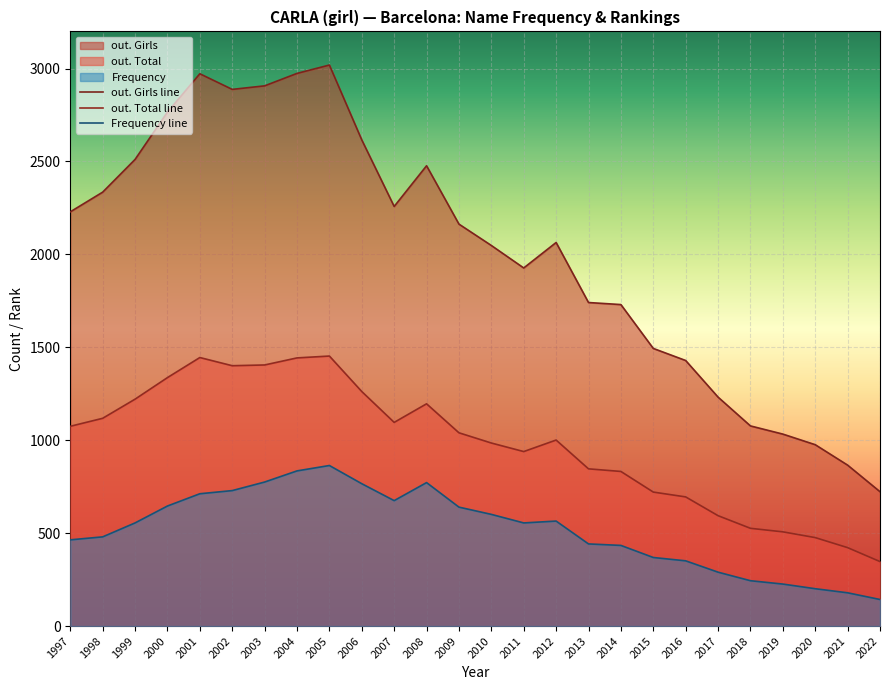

How many interior local peaks does the out. Total line series have?

4